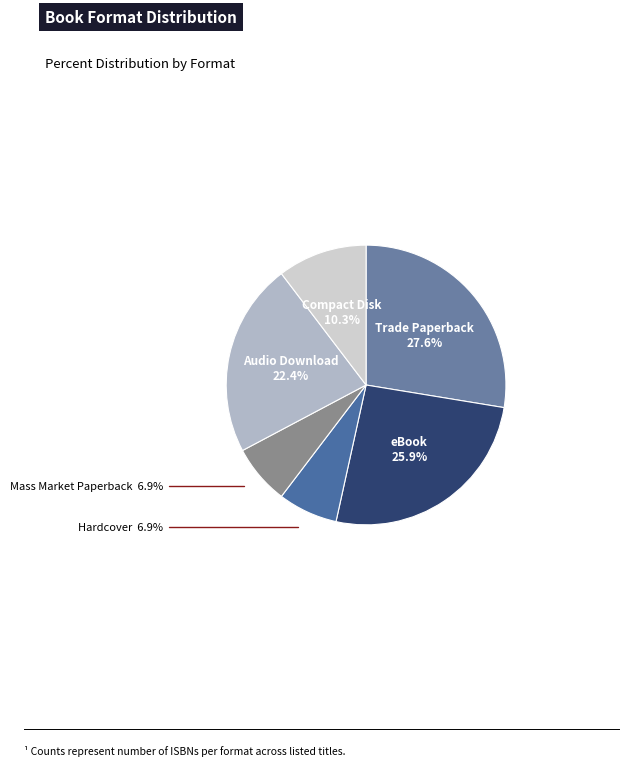

Count the number of slices in the pie.

6